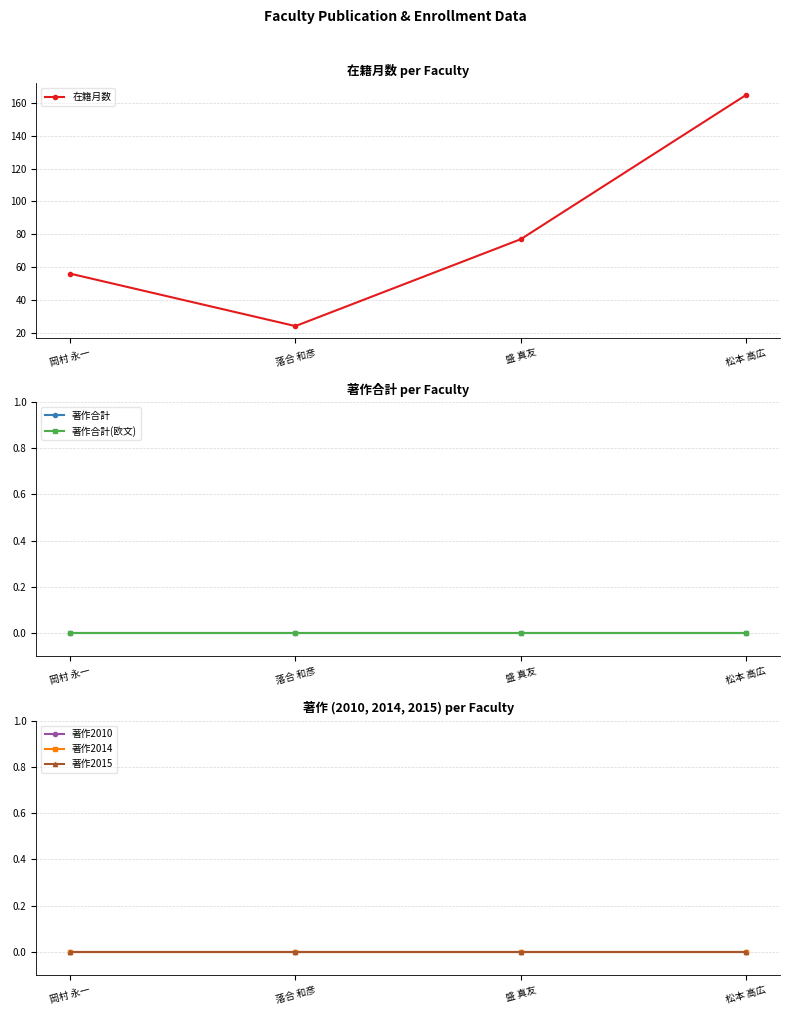

True or false: 在籍月数 and 著作2010 cross at least once.

False